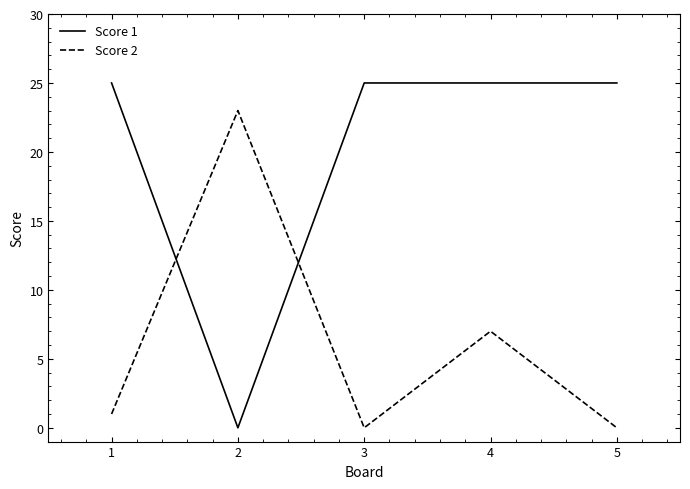

Rank the series by their maximum value, from lowest to highest.

Score 2, Score 1